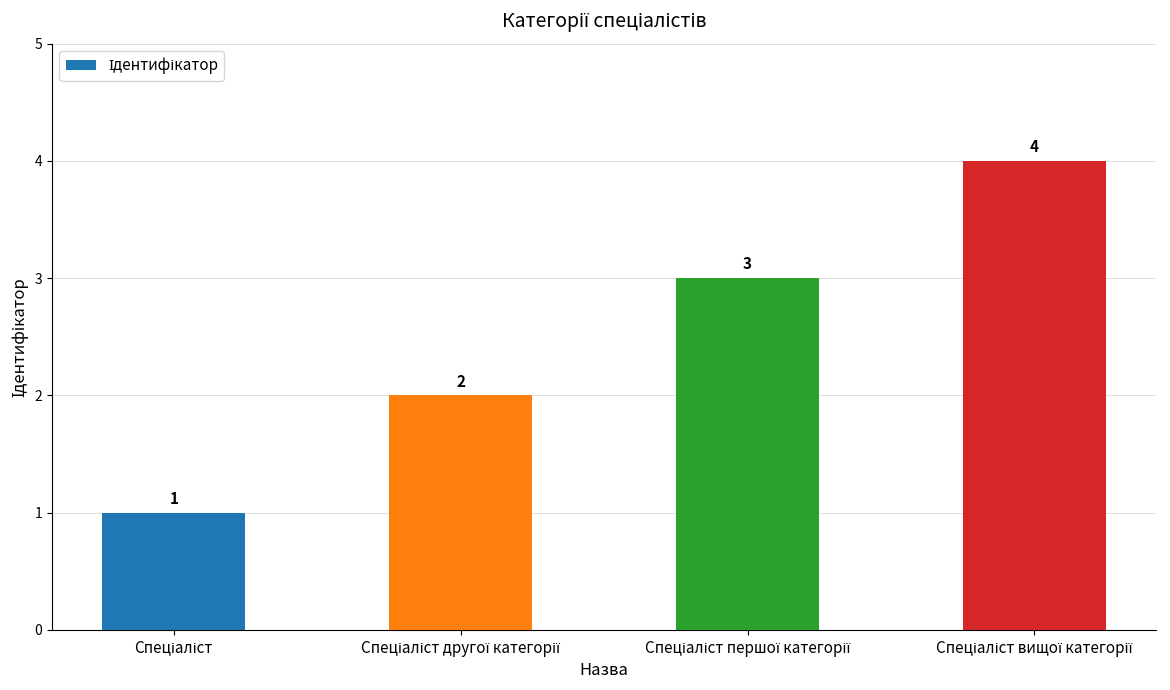

Reading right to left, what are all the values shown in this chart?

4	3	2	1